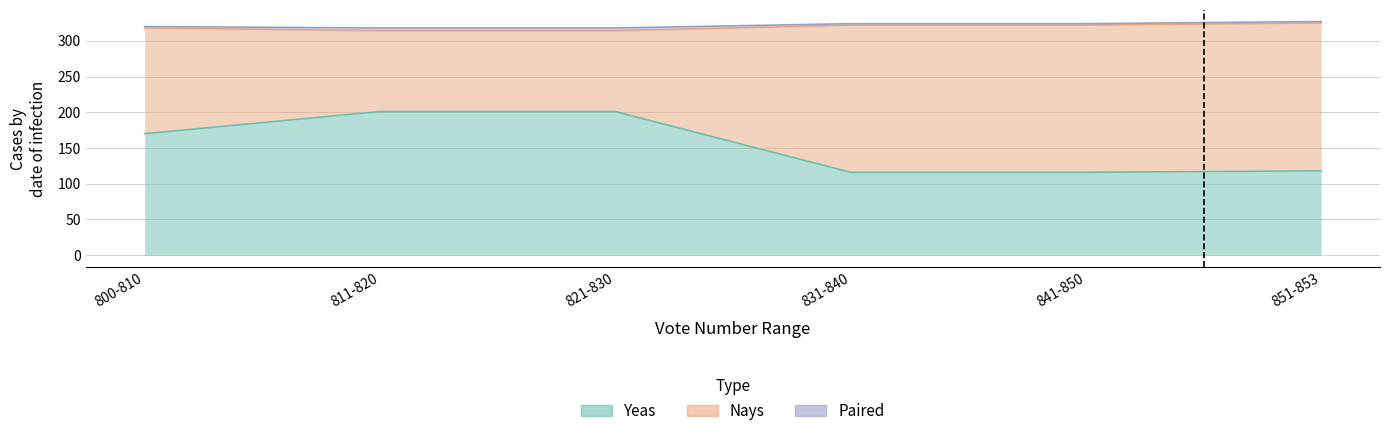

Which series has the largest range (max minus min)?

Nays